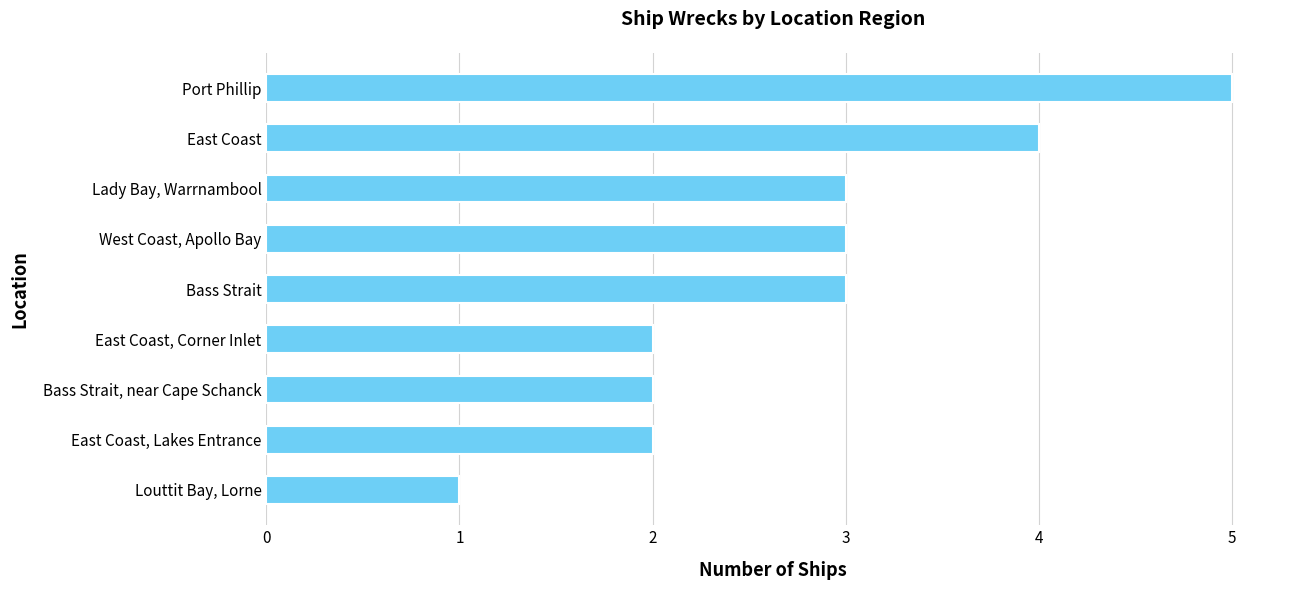

What is the difference between the maximum and second lowest values?

3